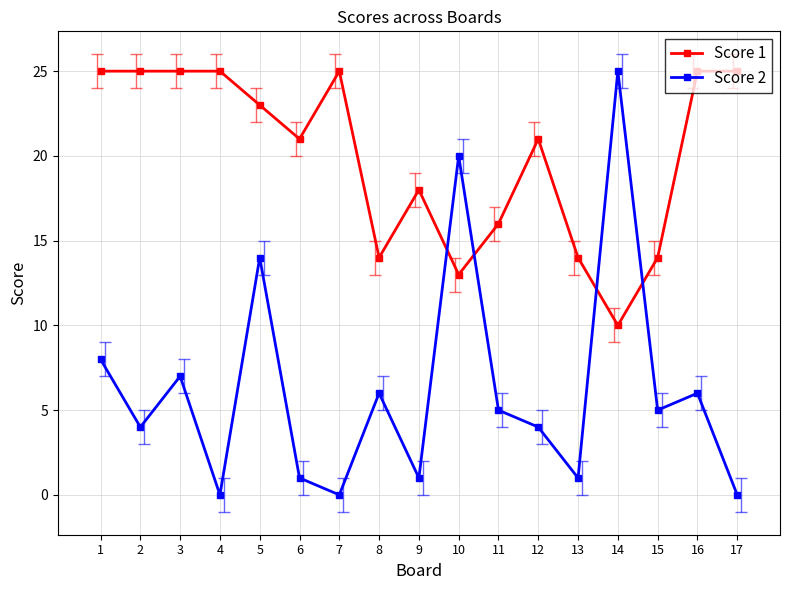

Reading left to right, transcribe all the data shown in this chart.

Score 1: 1=25	2=25	3=25	4=25	5=23	6=21	7=25	8=14	9=18	10=13	11=16	12=21	13=14	14=10	15=14	16=25	17=25
Score 2: 1=8	2=4	3=7	4=0	5=14	6=1	7=0	8=6	9=1	10=20	11=5	12=4	13=1	14=25	15=5	16=6	17=0